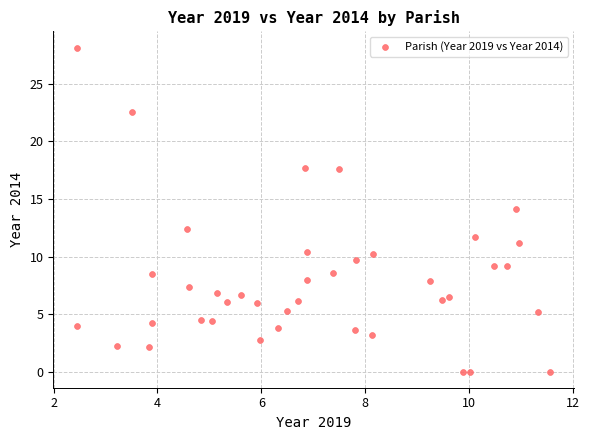

What is the range of Y values (max minus min)?

28.2